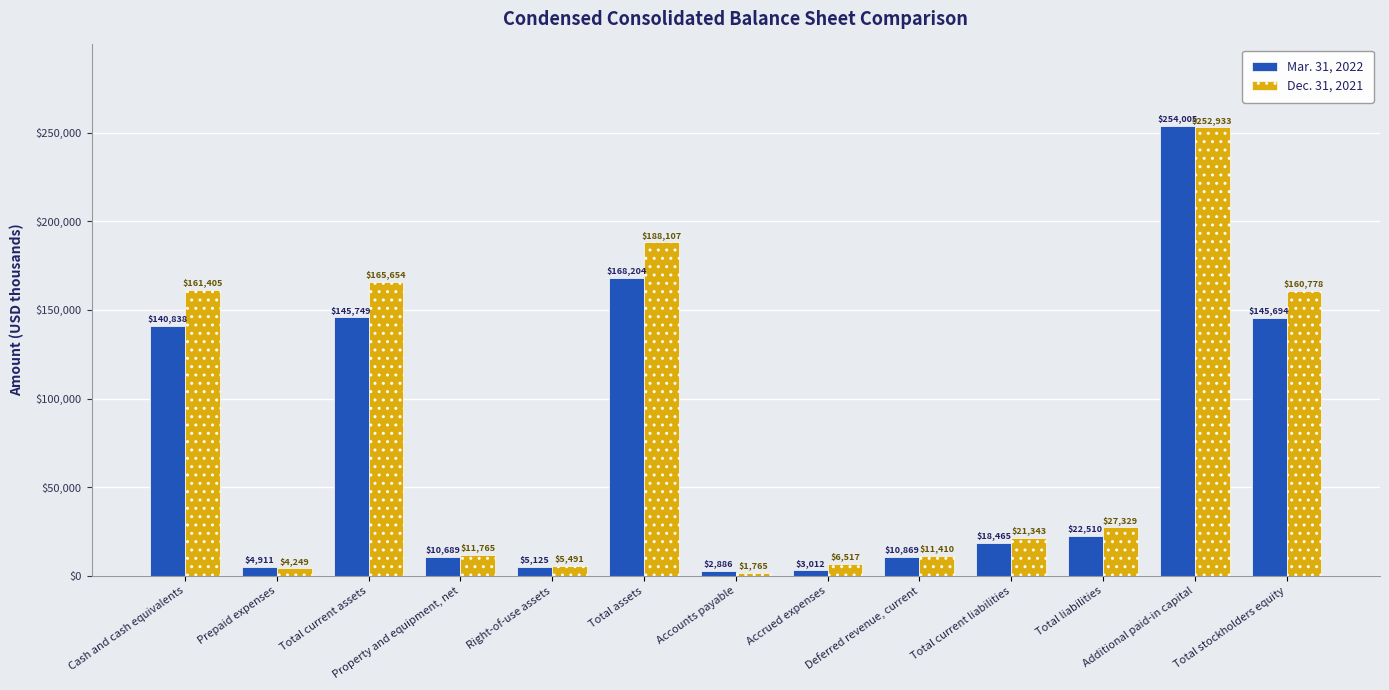

Between Prepaid expenses and Total current liabilities, which series saw the biggest shift?

Dec. 31, 2021